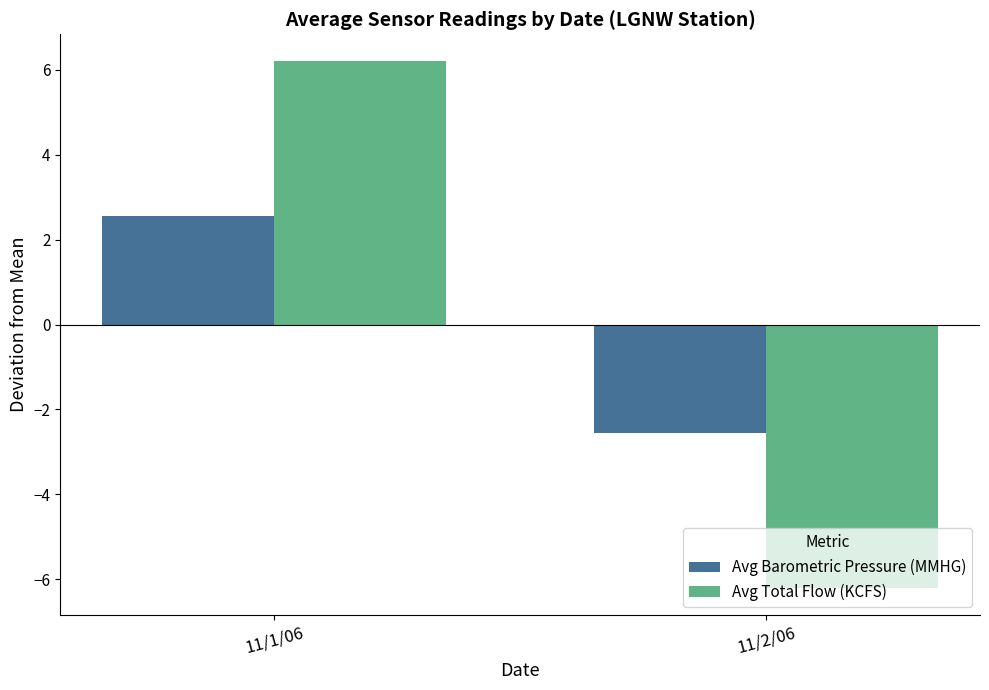

At which category is the sum across all series the highest?

11/1/06